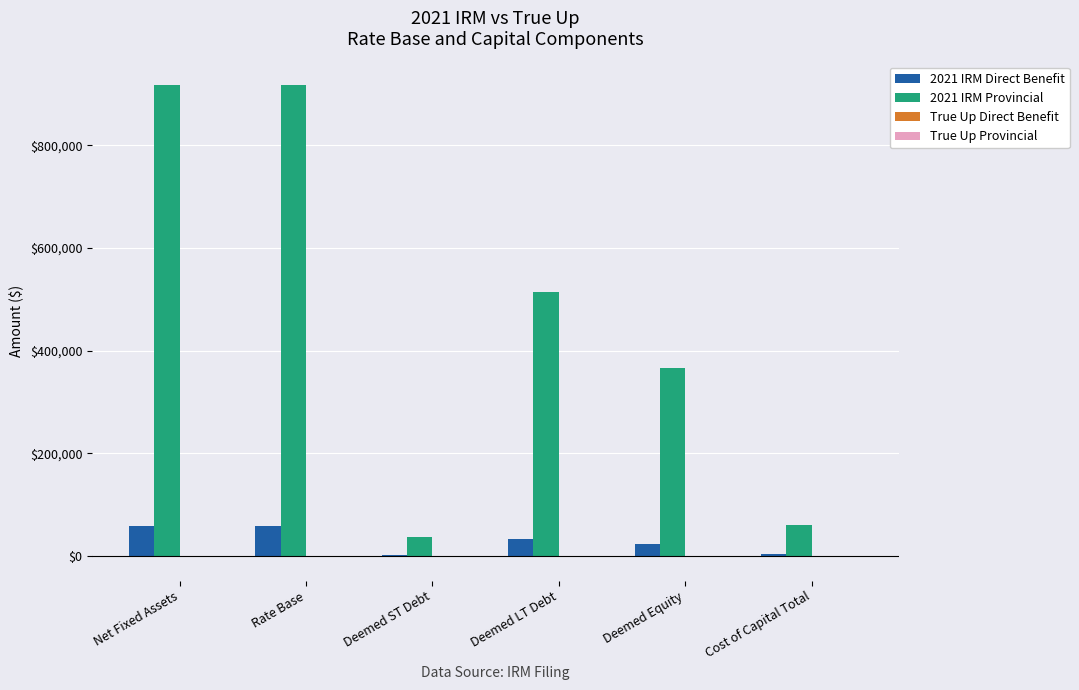

Does the chart contain stacked bars?

No